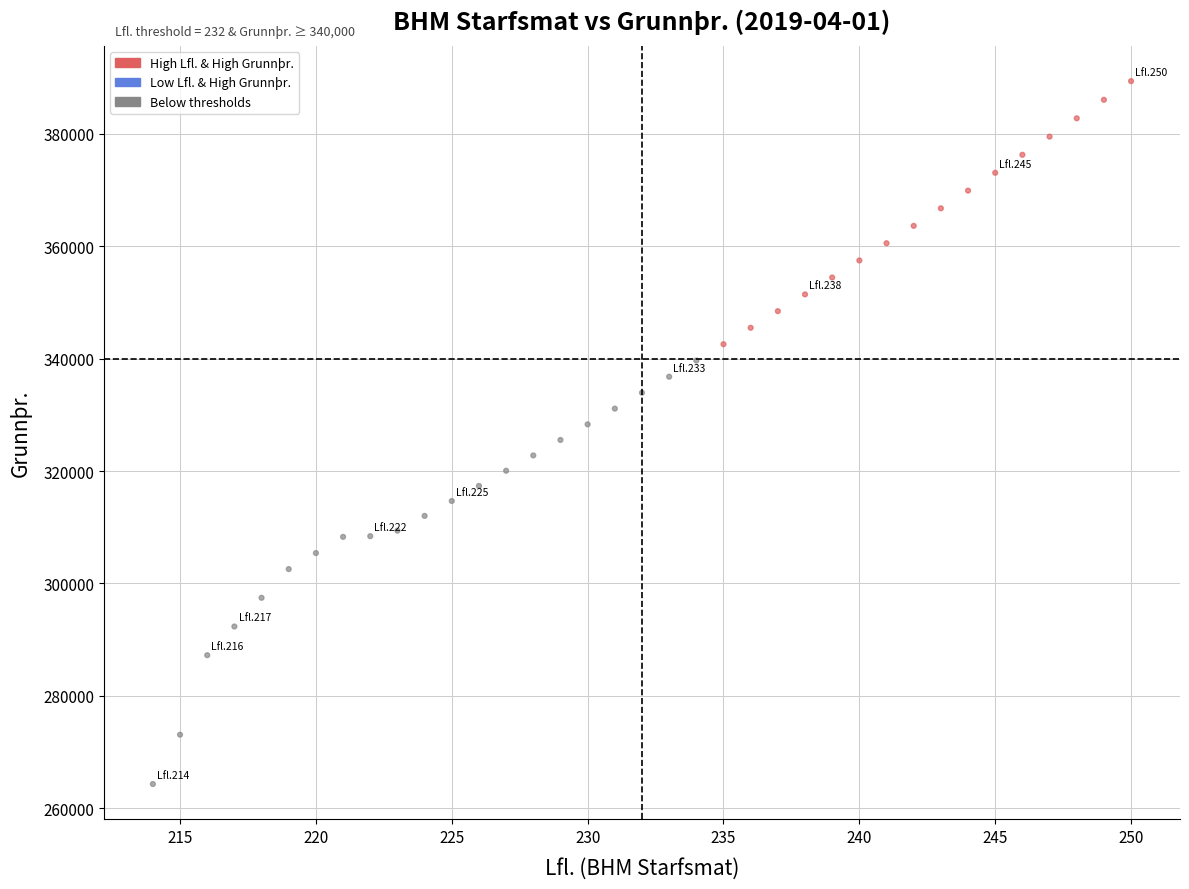

What is the range of X values (max minus min)?

36.0